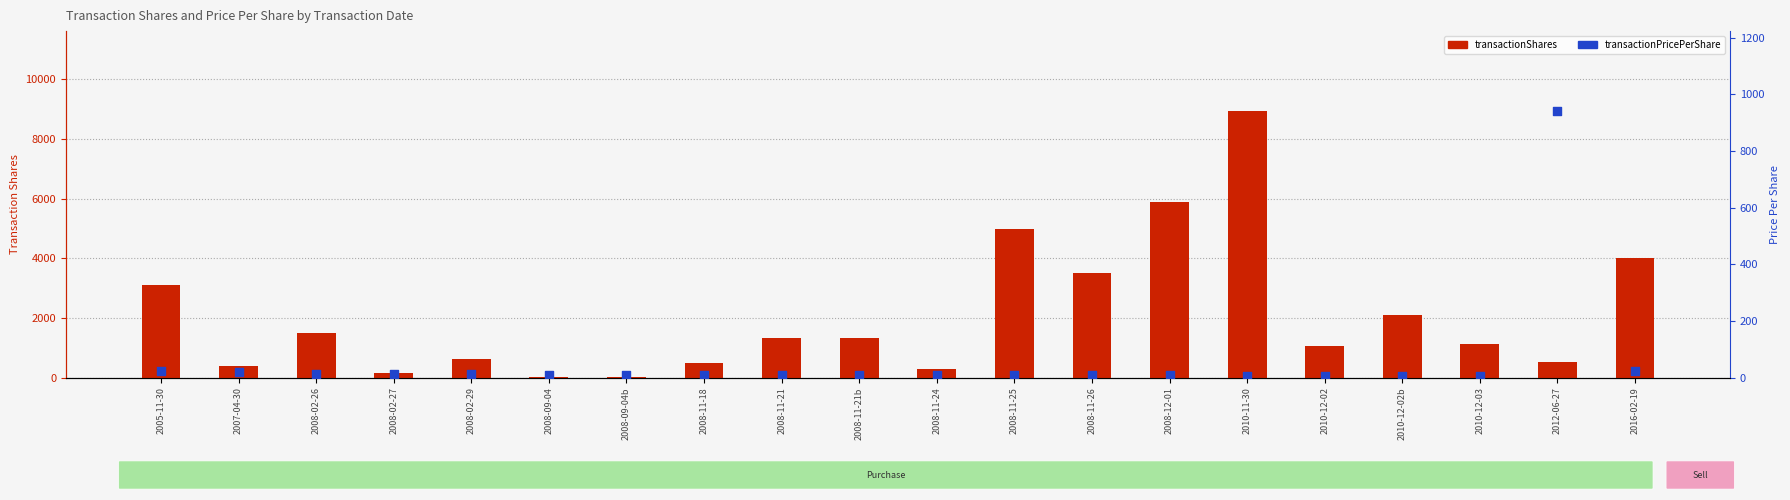

At how many categories does at least one series exceed 6072?

1